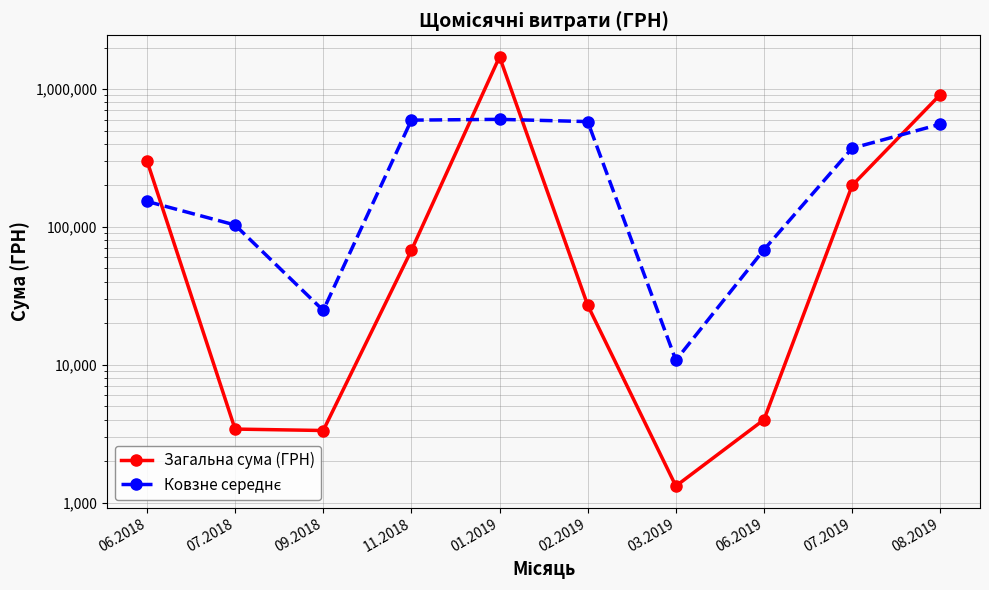

True or false: Загальна сума (ГРН) has more than 2 points higher than both neighbors.

False